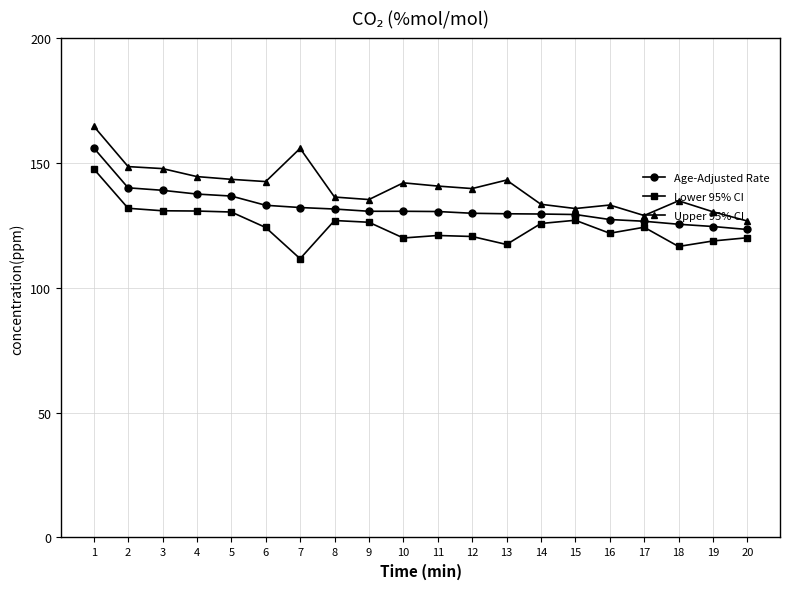

What is the average value of the Age-Adjusted Rate series?

132.2